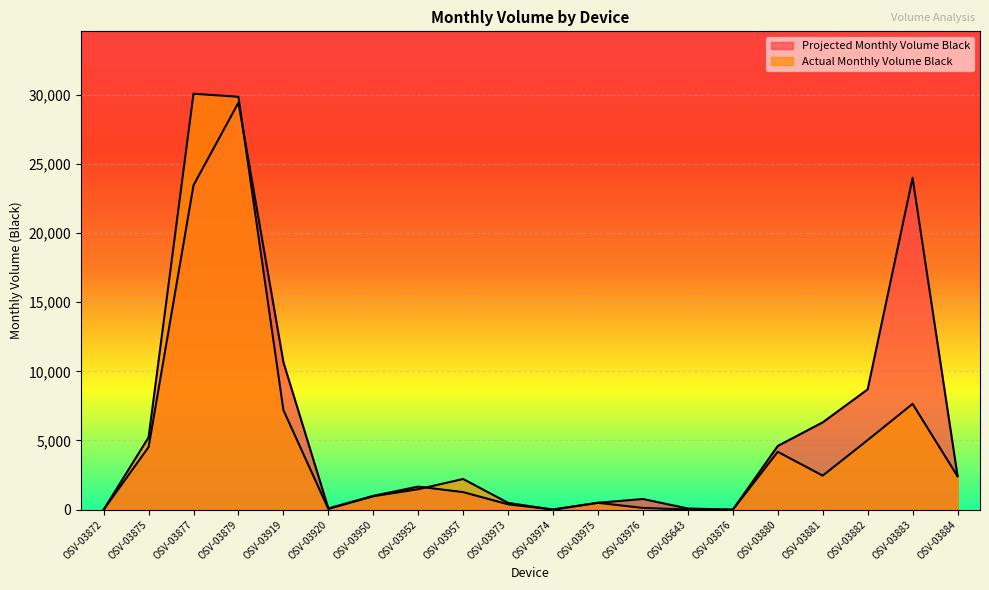

What is the spread (max minus min) of values at OSV-03957?

949